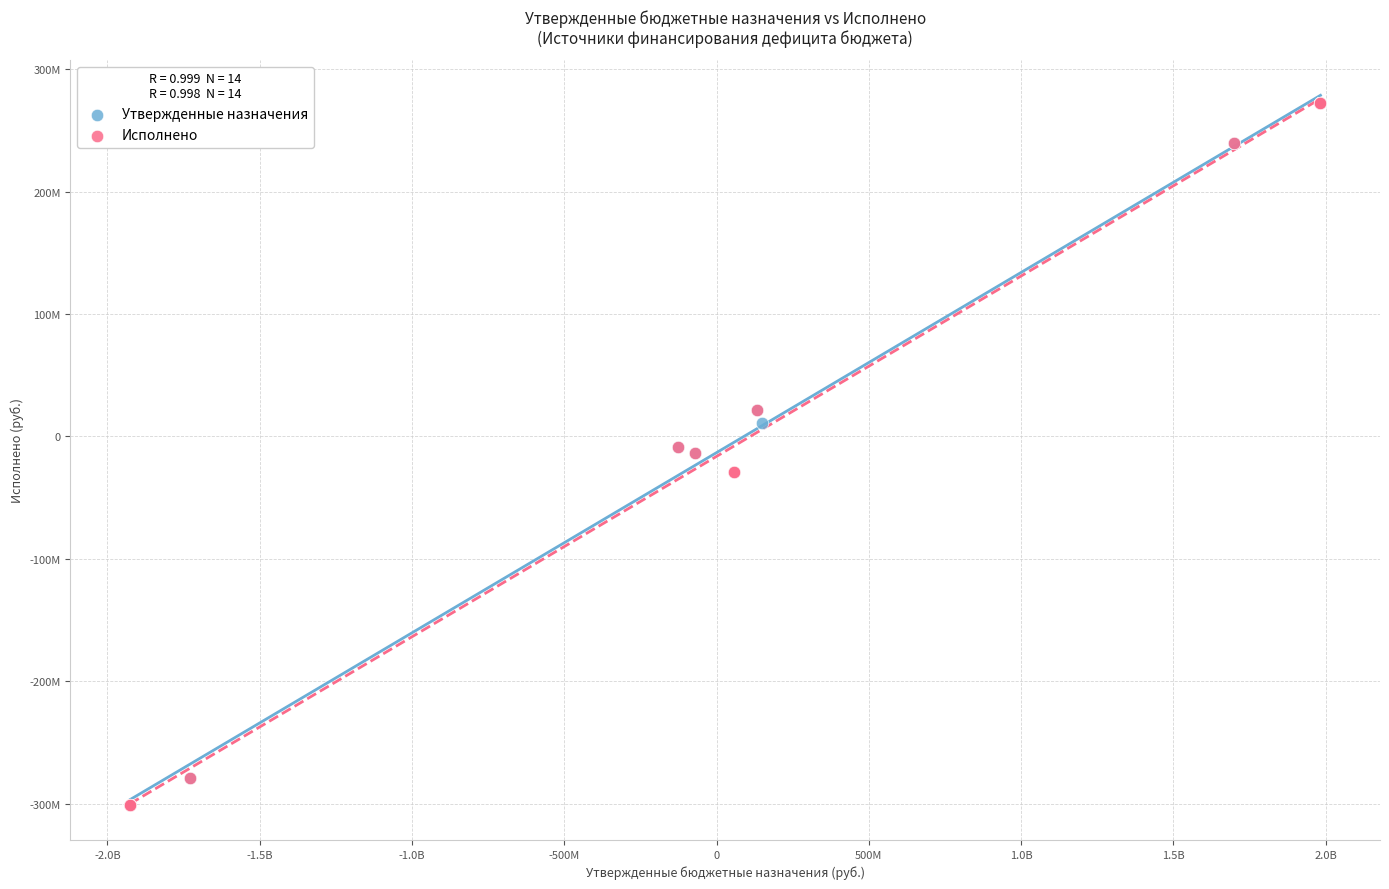

What are all the series names shown in the legend?

Утвержденные назначения, Исполнено